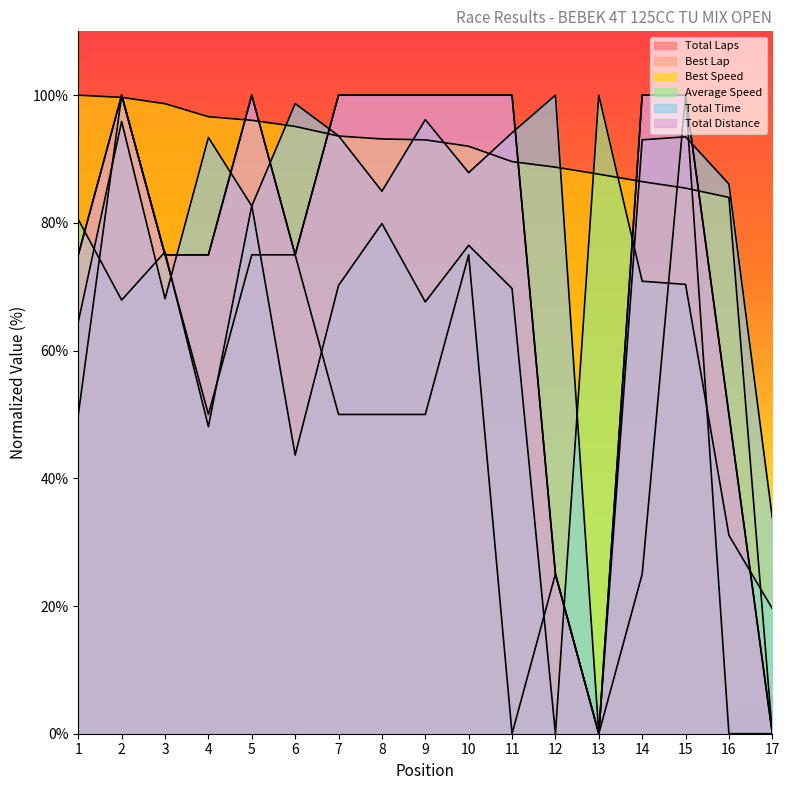

Count the number of categories in the chart.

17